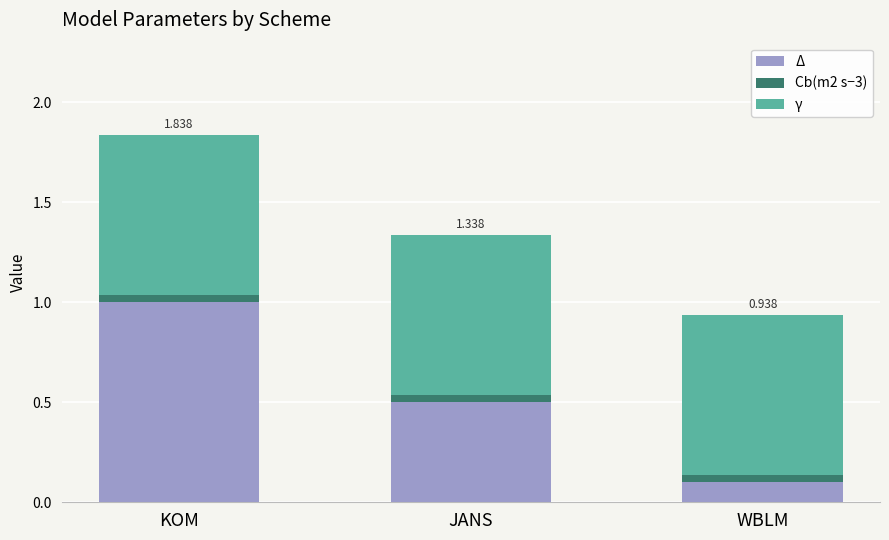

Where is Δ nearest to the value 0?

WBLM